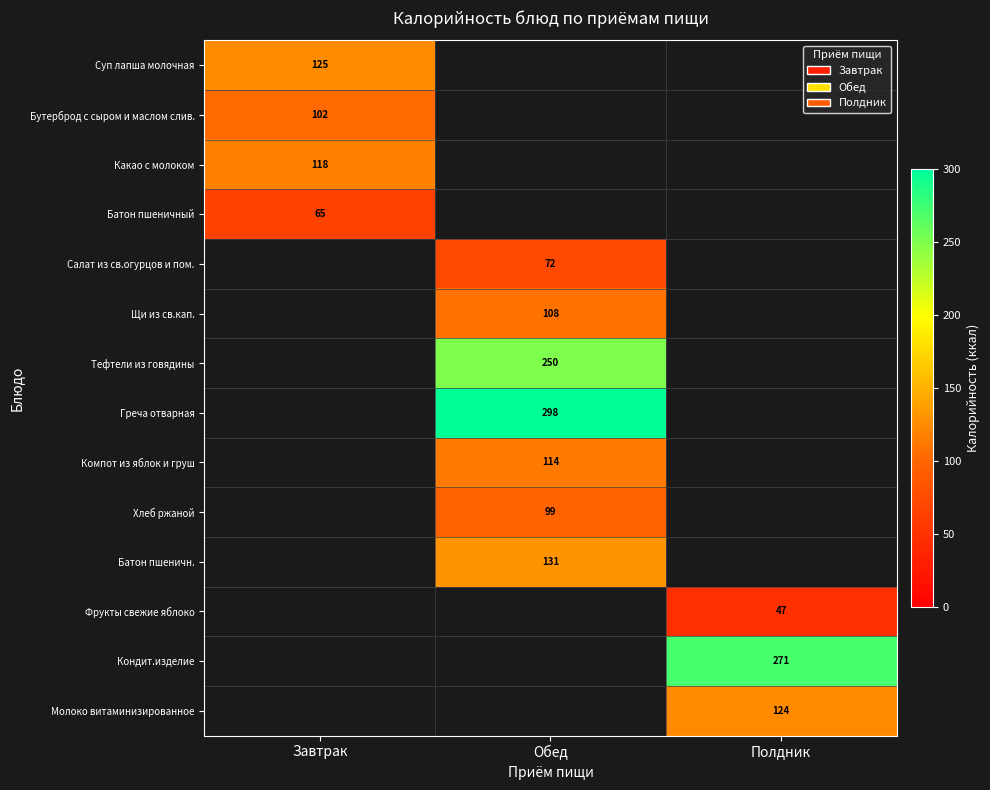

The Суп лапша молочная series shows 169.3 at Завтрак. True or false?

False